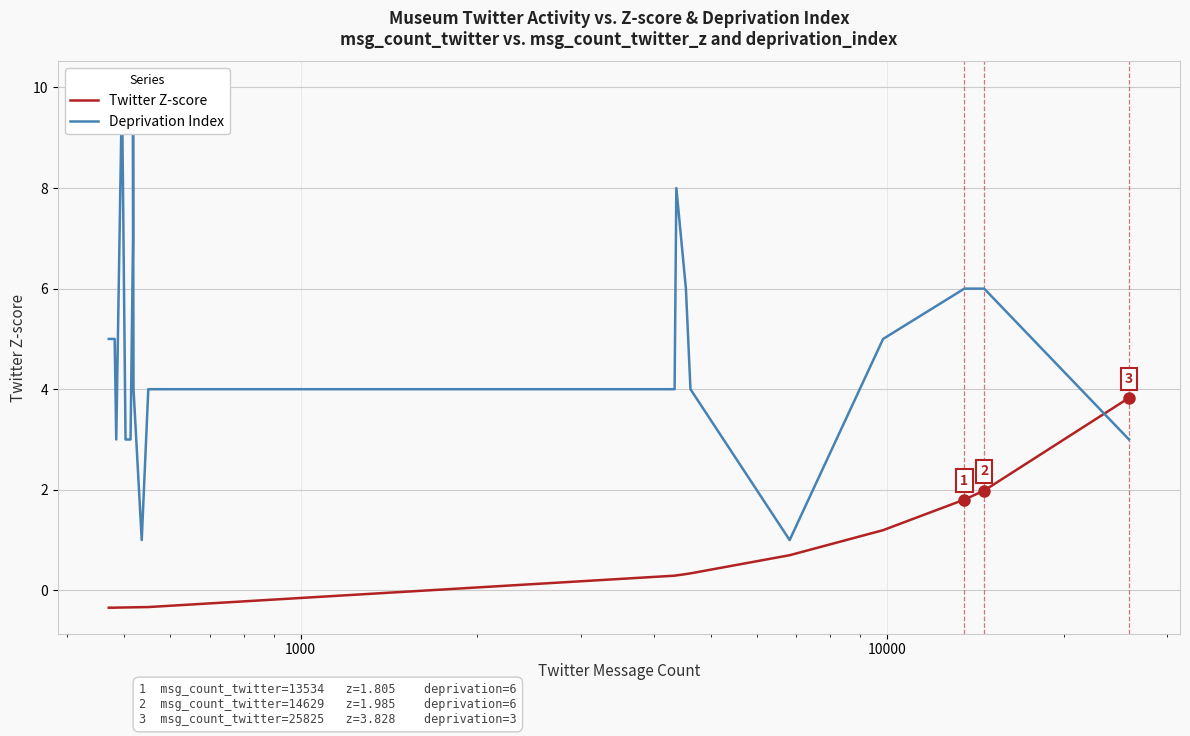

Is the value of Deprivation Index at 15 greater than the value of Twitter Z-score at 12?

Yes